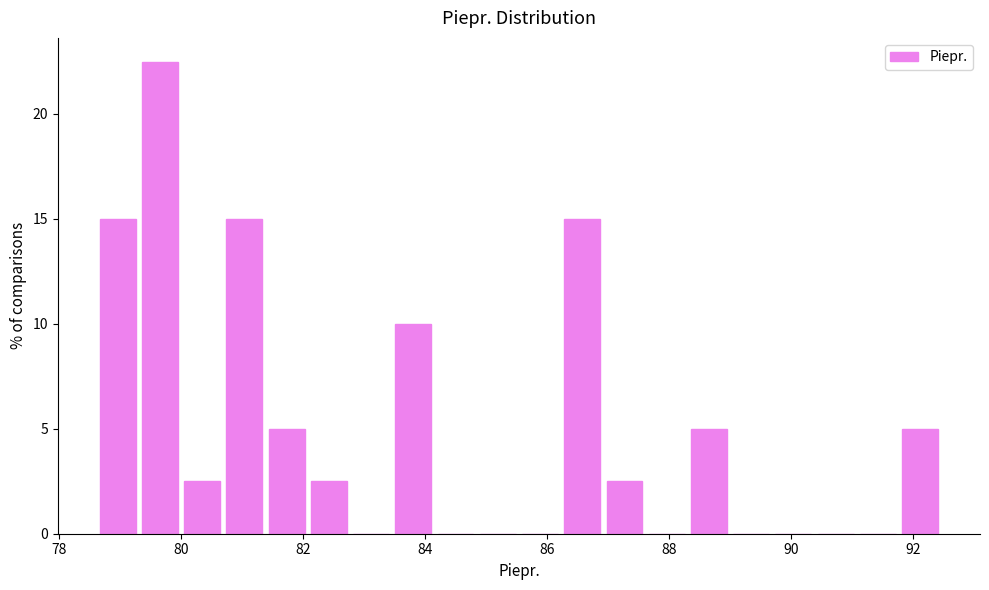

Around what value on the x-axis is the tallest bar? Give the approximate position of its centre, as read against the axis.

79.6